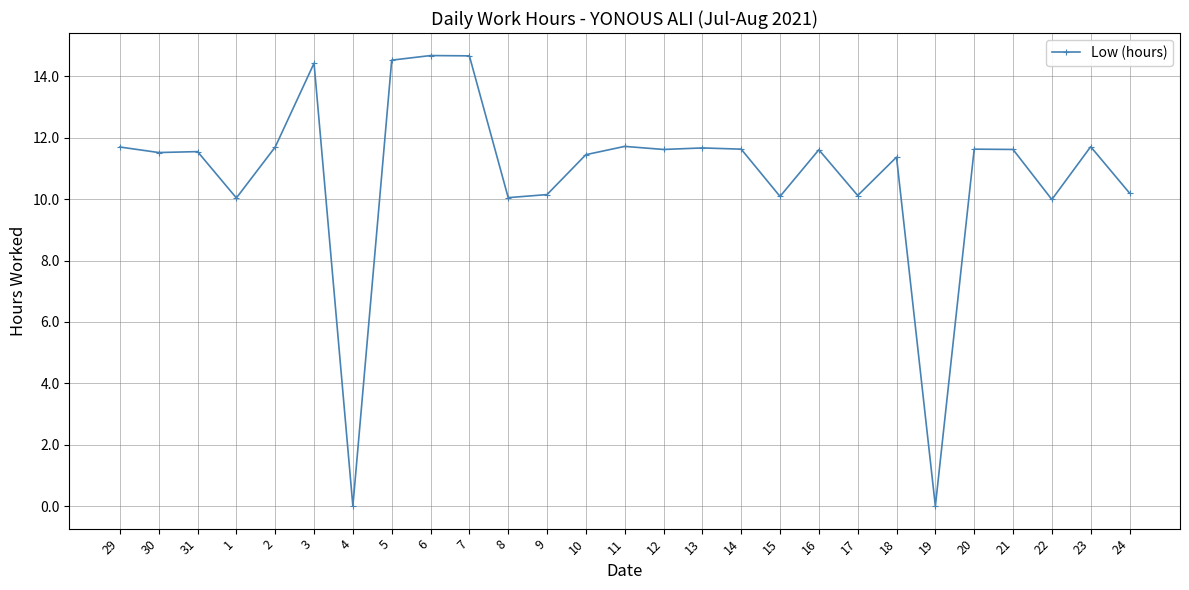

How many series are shown in this chart?

1